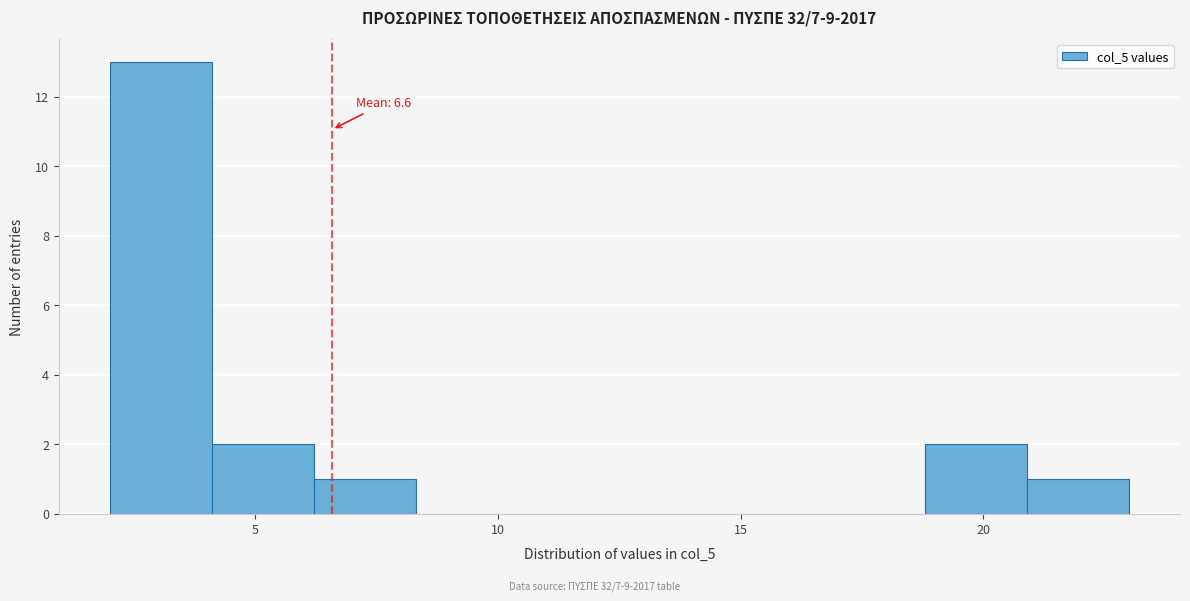

Over which range of the x-axis is the bar tallest?

2.0 to 4.1